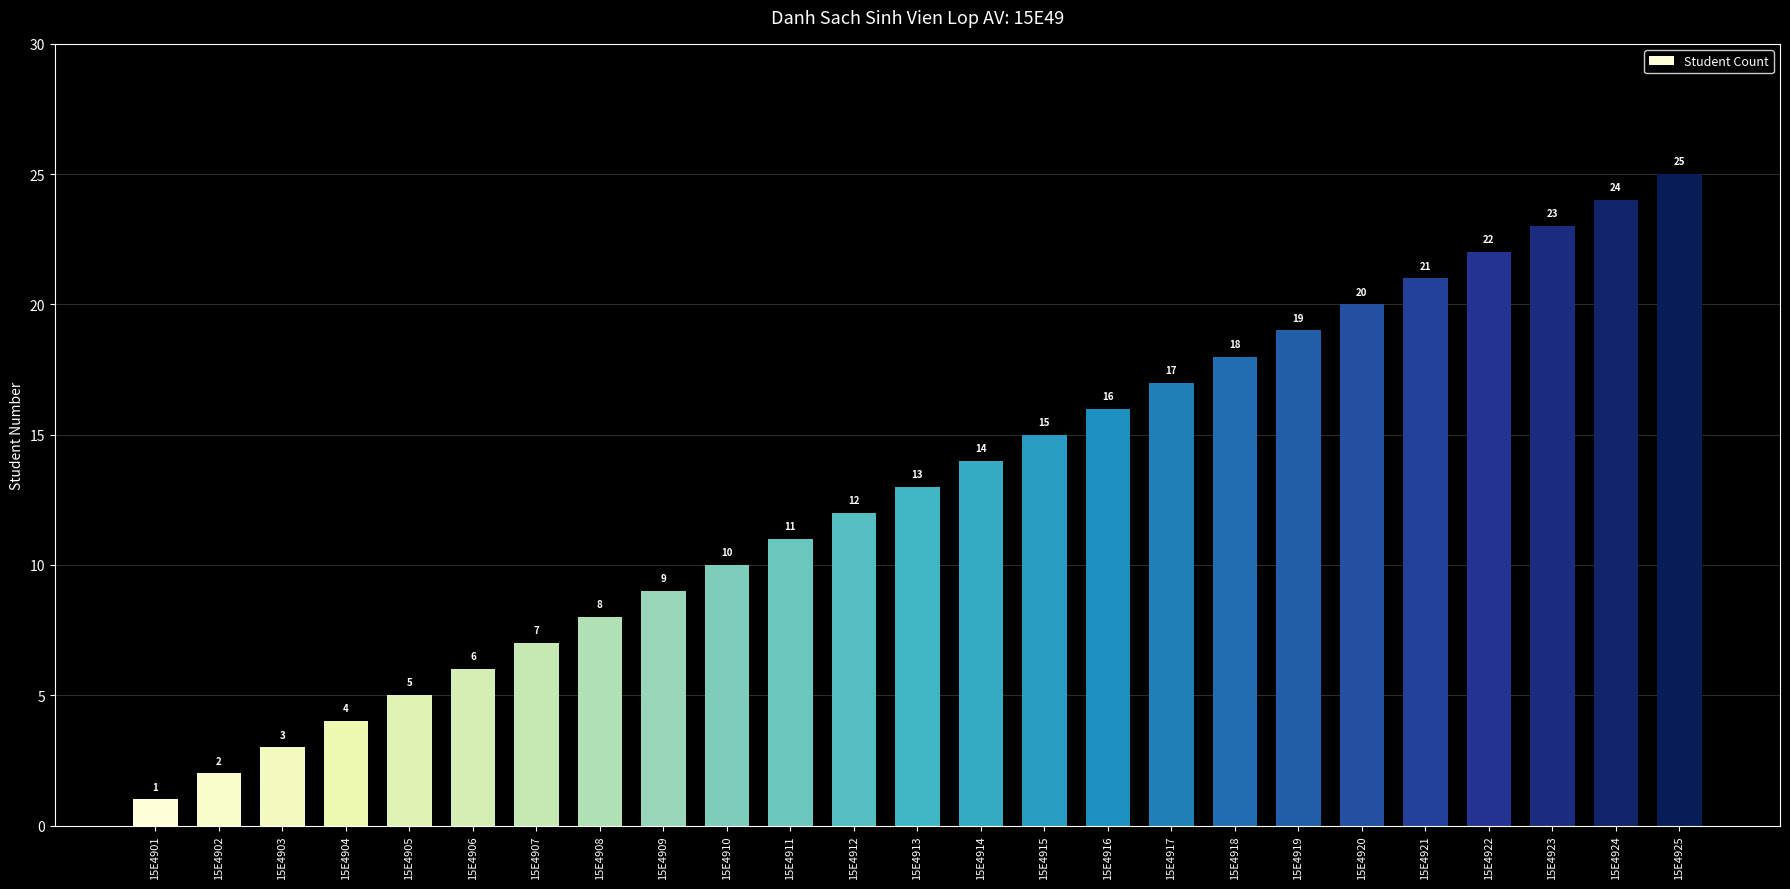

Which label corresponds to the largest value in the chart?

15E4925